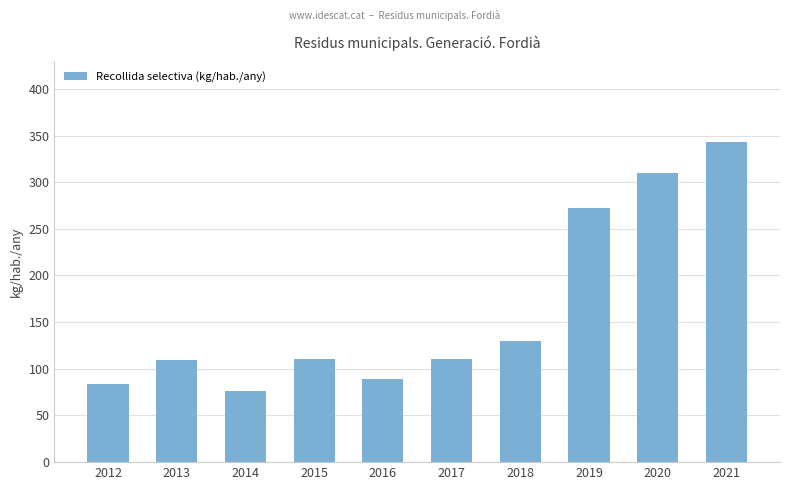

Are the bars horizontal?

No